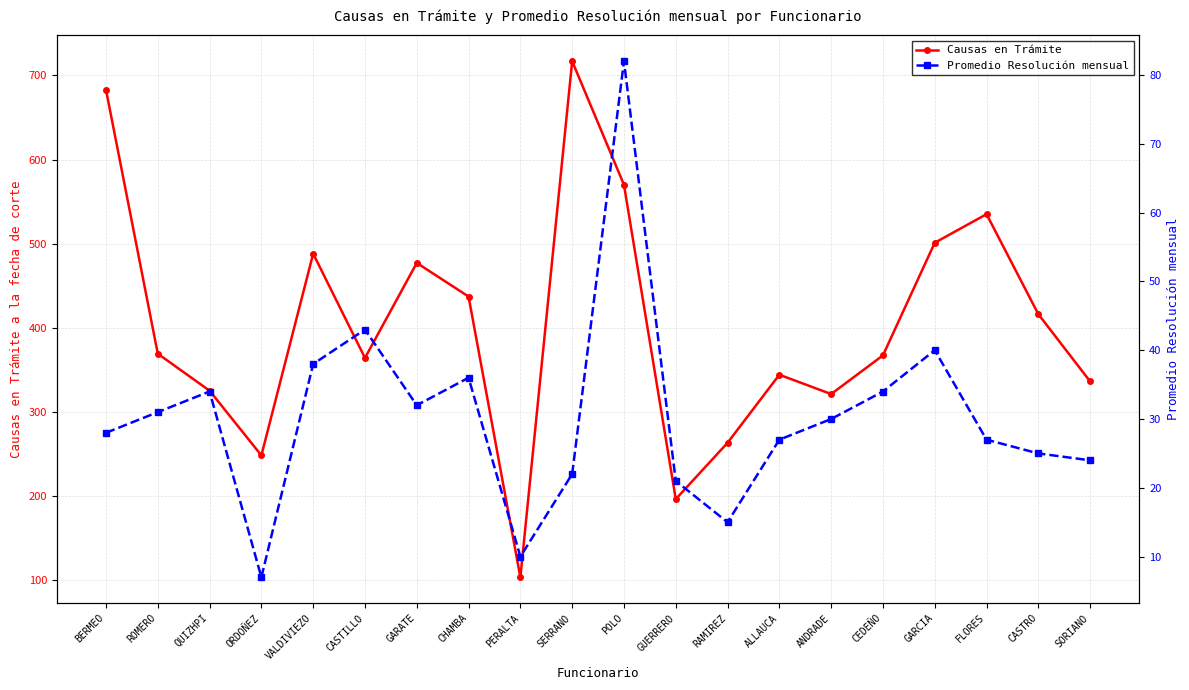

What is the difference between the maximum and minimum values in the Promedio Resolución mensual series?

75